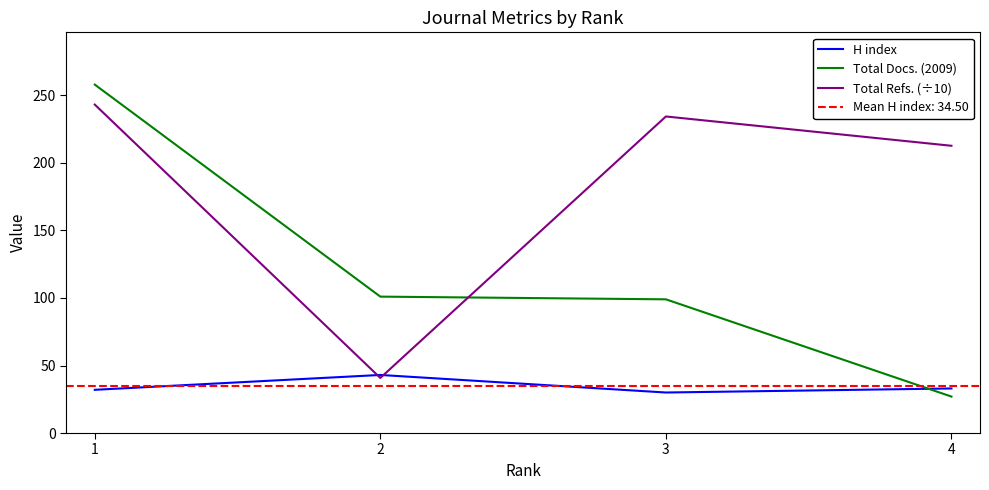

What is the smallest value displayed?

27.0